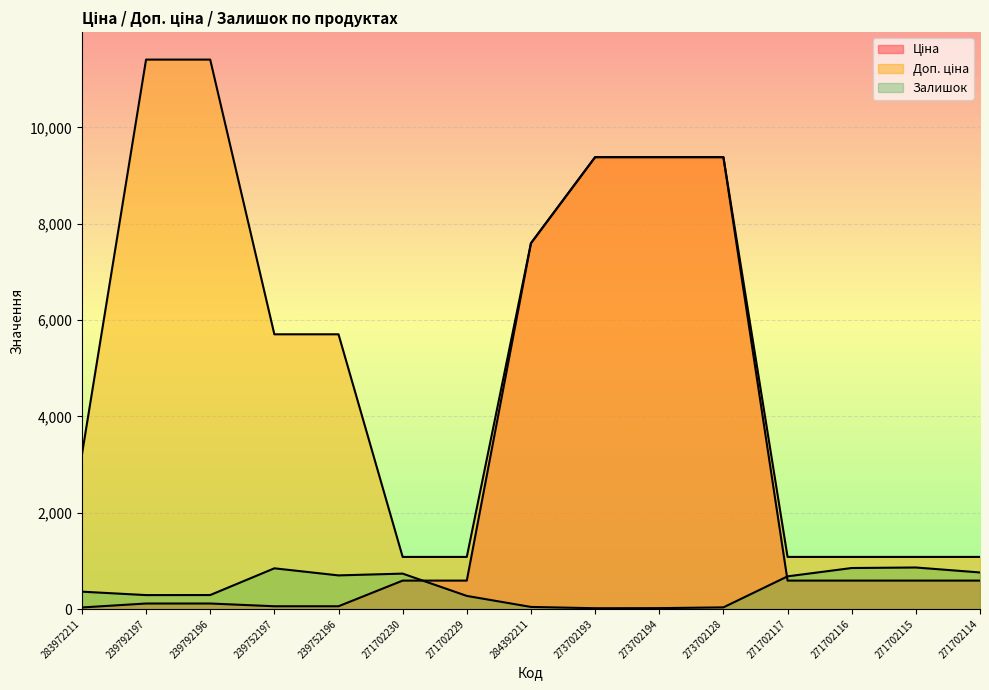

Is it true that Залишок equals 845.0 at 239752197?

True